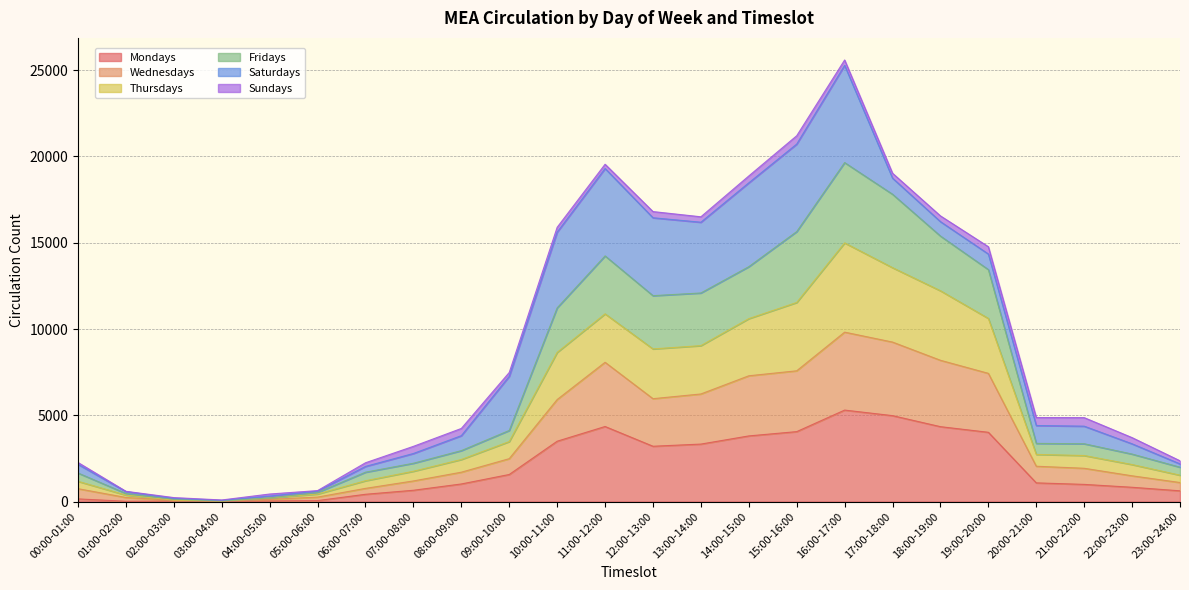

What is the minimum value shown in the chart?

13